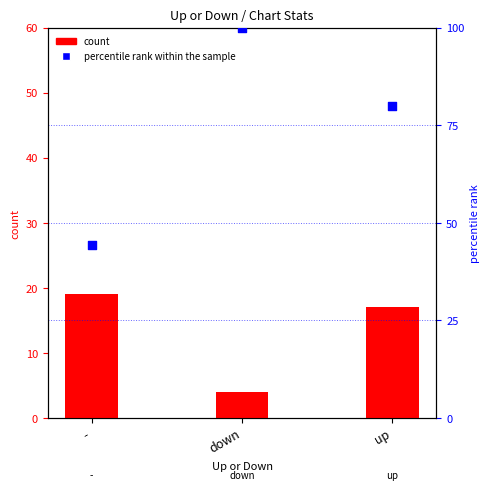

Which series has the widest spread of Y values?

percentile rank within the sample